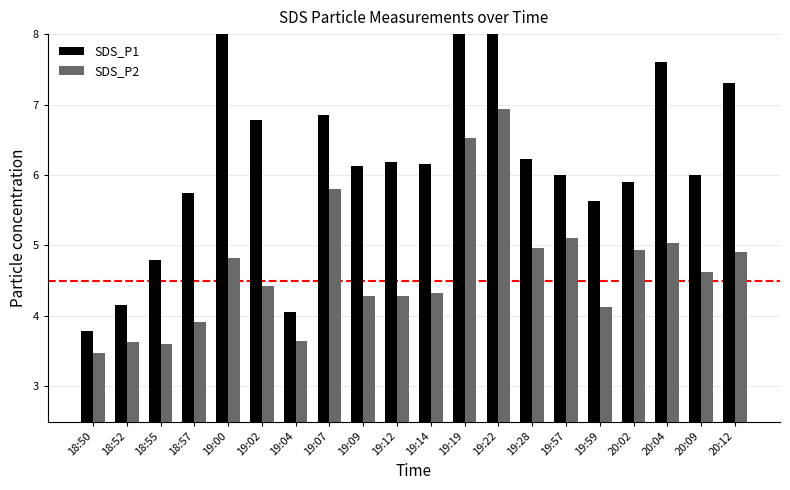

What is the label of the 10th bar from the left?

19:12